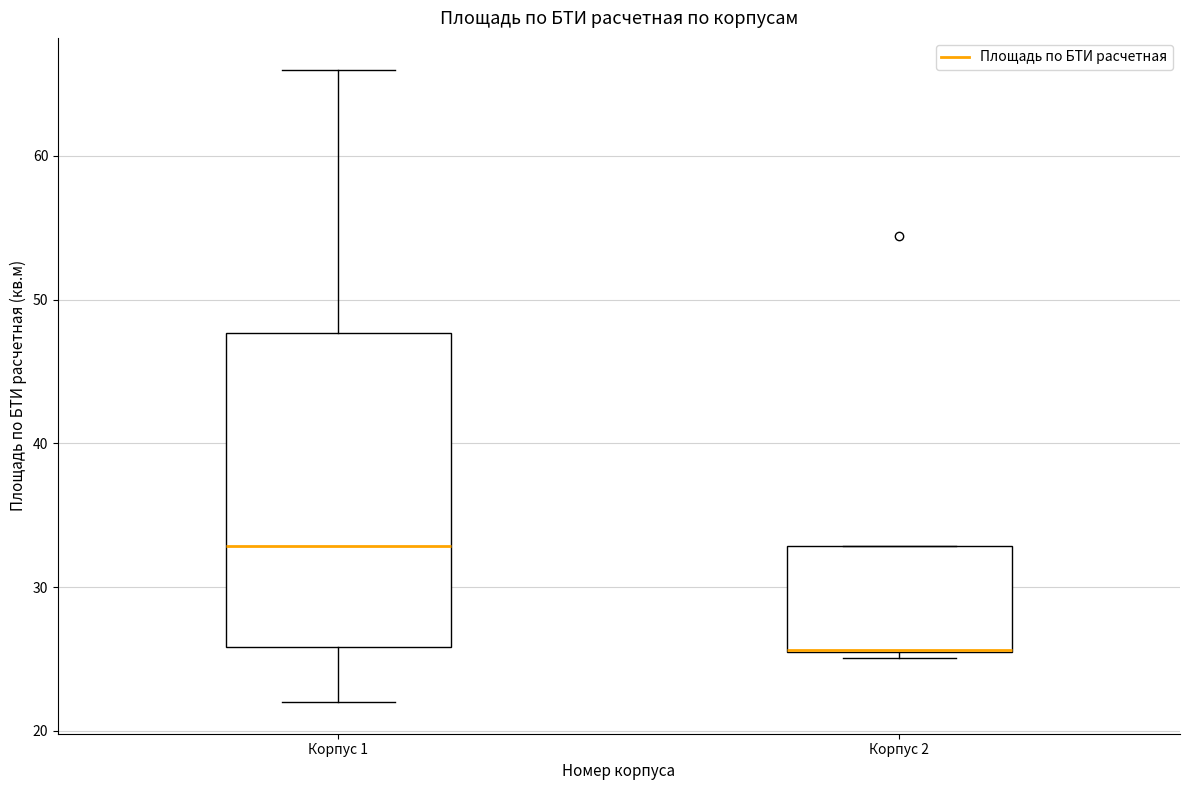

Which box is the tallest, from its lower edge to its upper edge?

Корпус 1